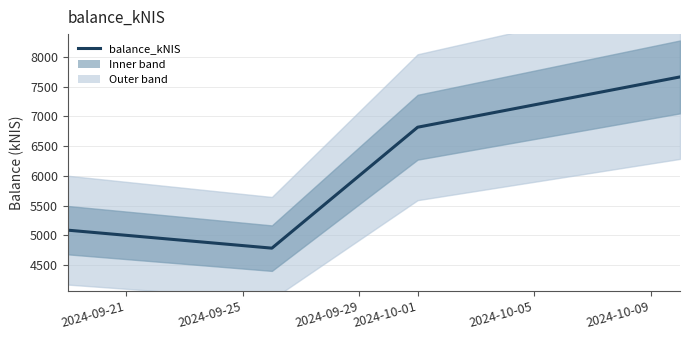

What is the difference between the maximum and minimum values?

2881.6